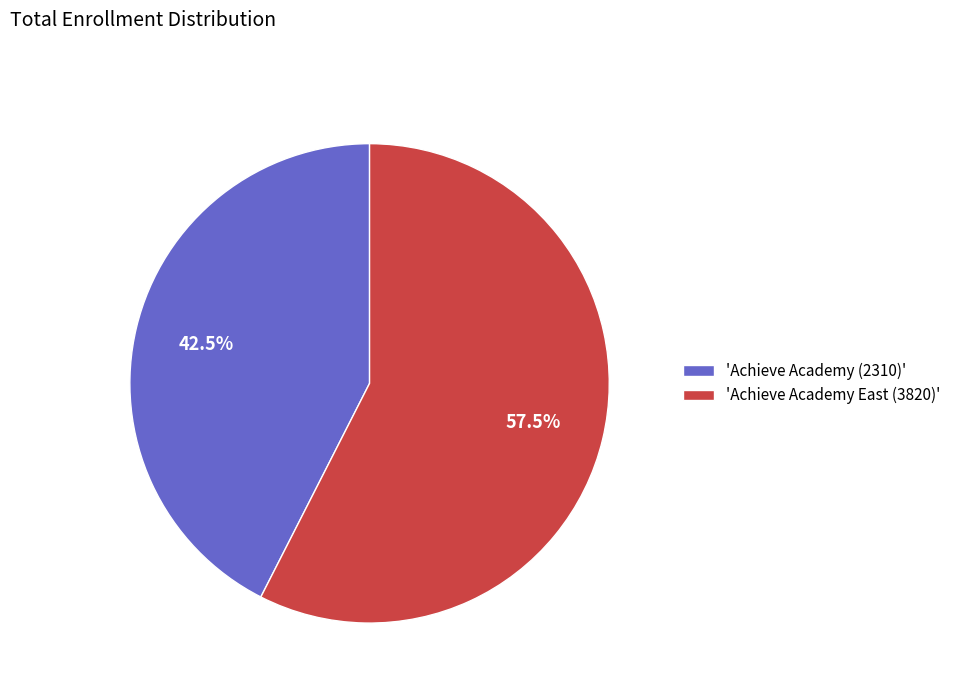

Which category accounts for the majority?

'Achieve Academy East (3820)'